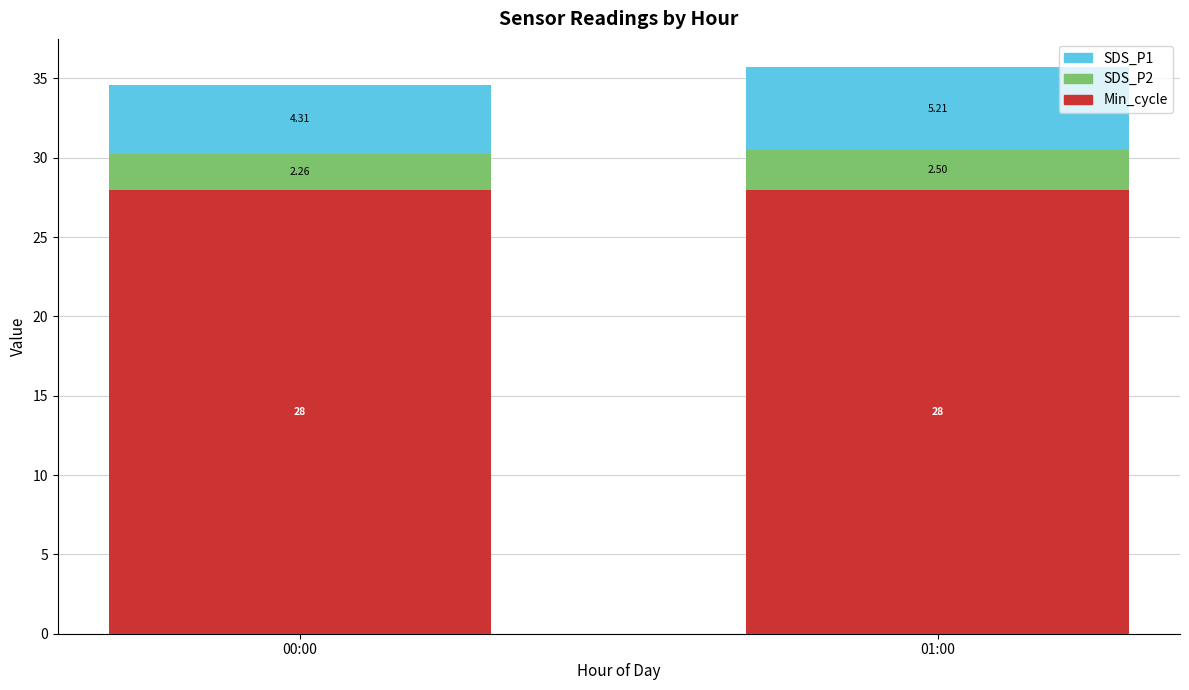

Count the number of data series in this chart.

3